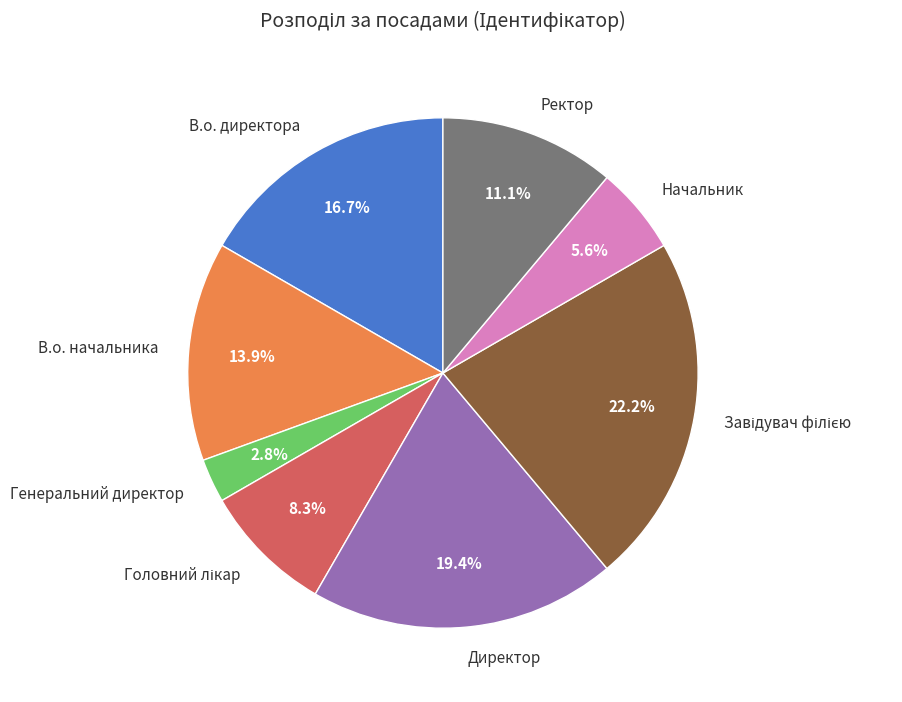

Is there any slice that represents more than half of the pie?

No